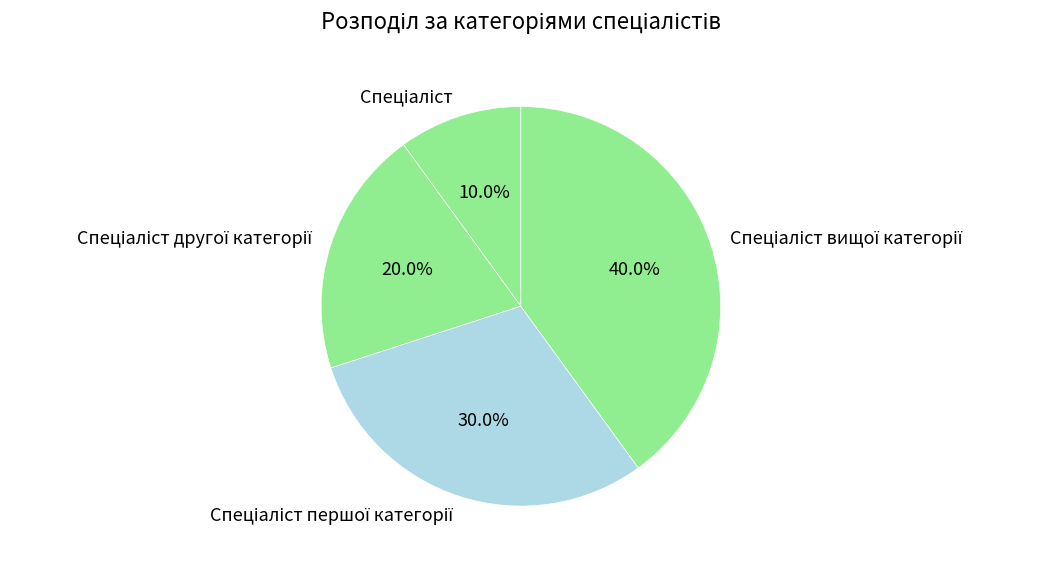

Is there any slice that represents more than half of the pie?

No